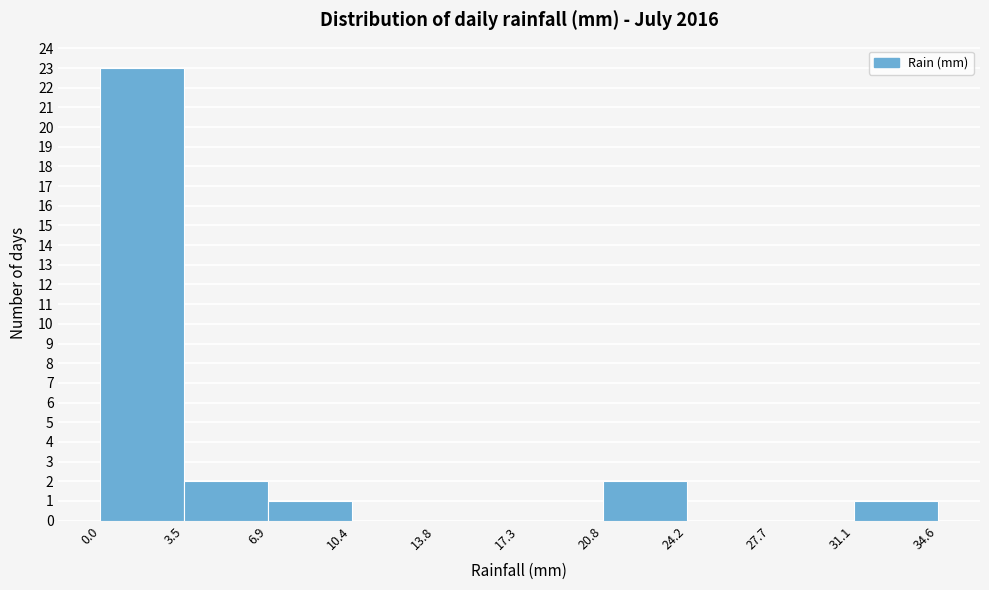

What is the height of the bar covering 20.8 to 24.2 on the x-axis? The values are not printed on the chart, so give them approximately, as read against the axis.

2